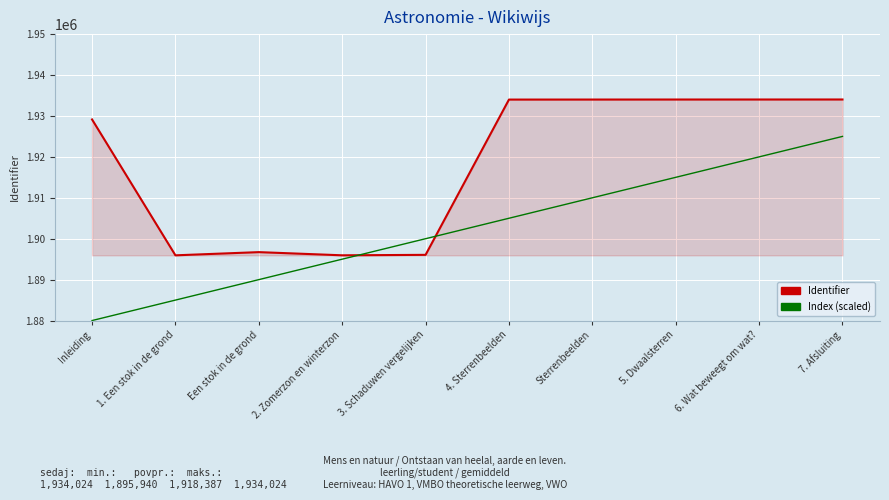

How many lines are shown in the chart?

2